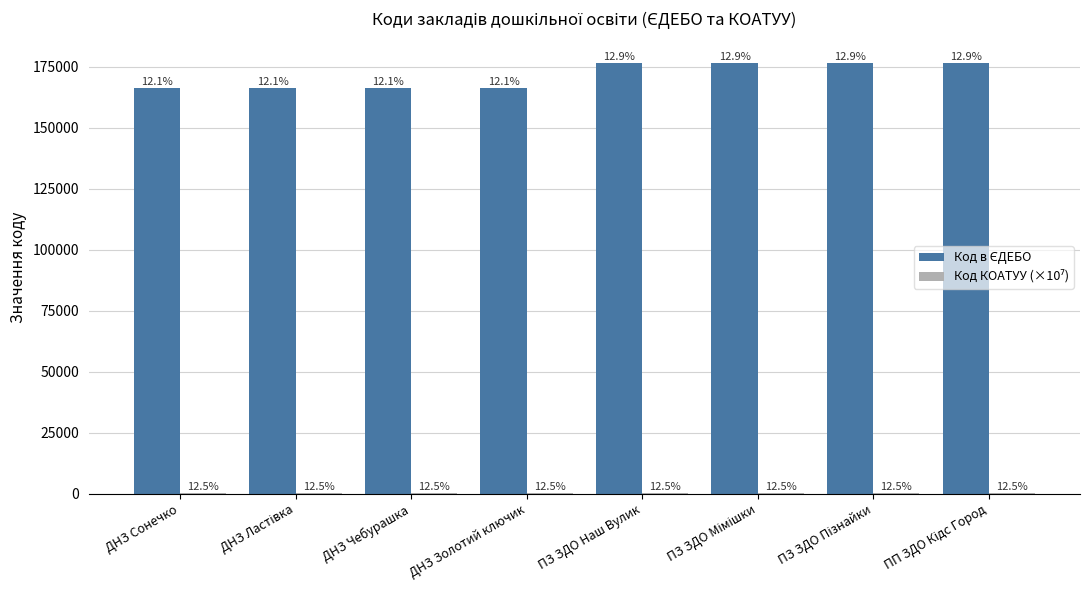

What is the difference between the highest and lowest values at ПЗ ЗДО Наш Вулик?

176038.8